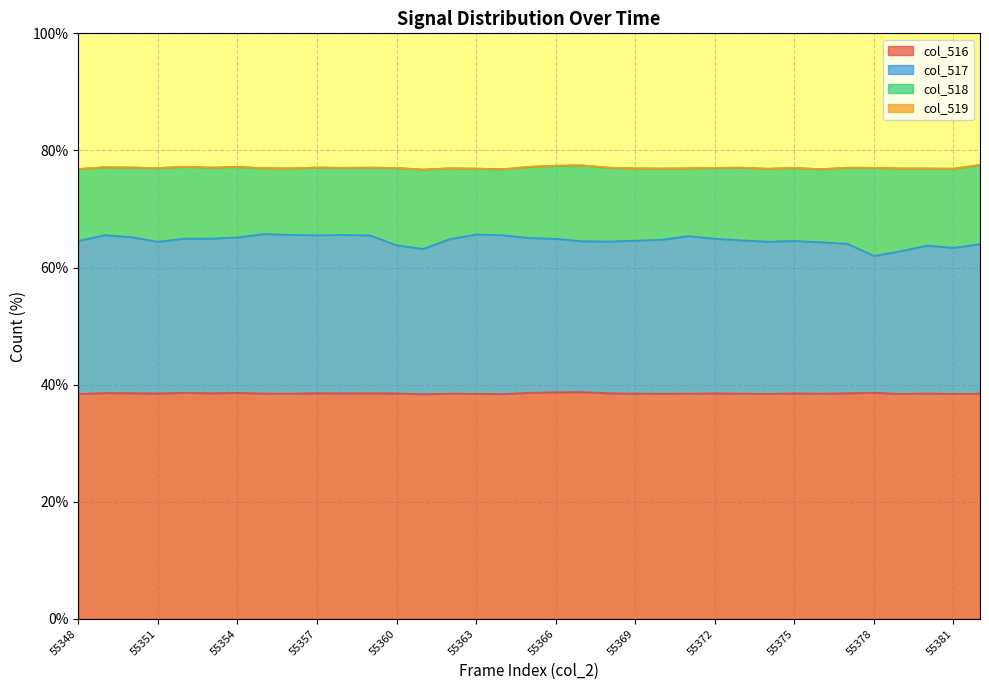

What is the highest value of the col_516 series?

38.7